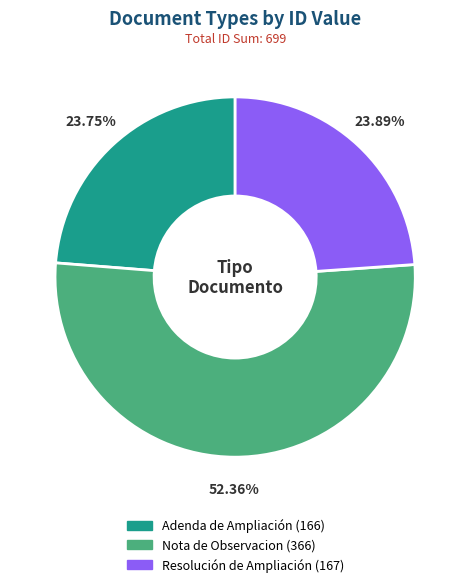

Combined, do Resolución de Ampliación and Adenda de Ampliación account for over 50%?

No